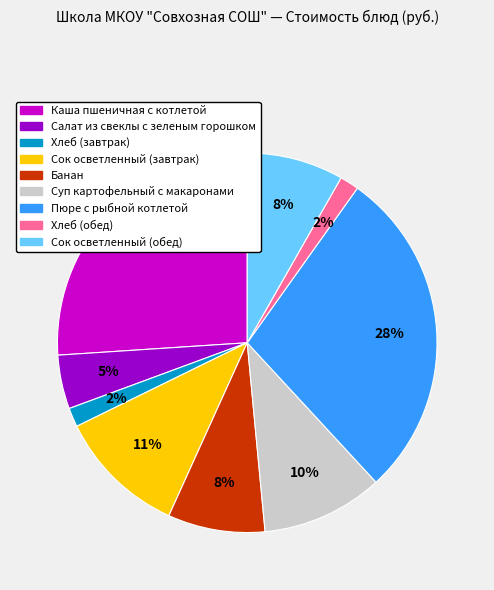

What is the largest slice in the pie chart?

Пюре с рыбной котлетой